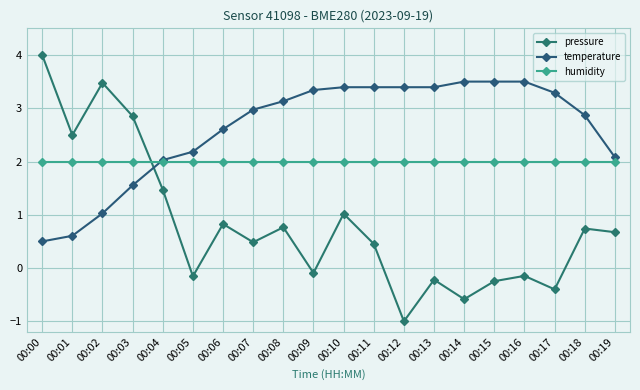

What is the value of the humidity point at the 19th from the left?

2.0